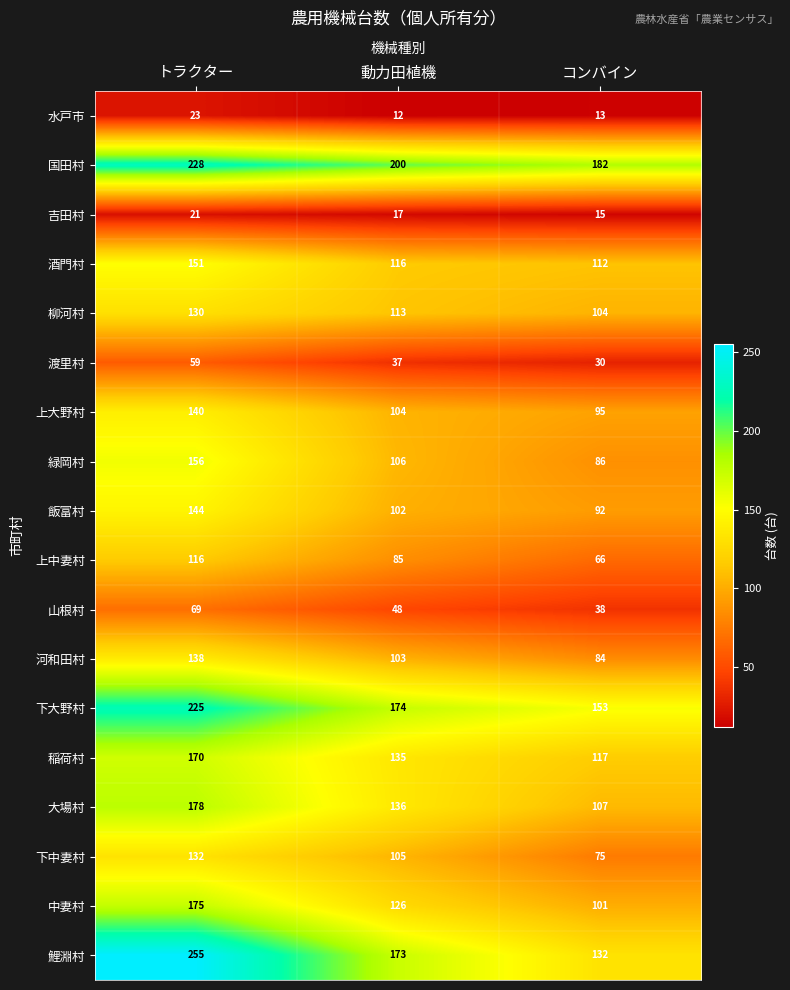

Rank the series by their maximum value, from highest to lowest.

鯉淵村, 国田村, 下大野村, 大場村, 中妻村, 稲荷村, 緑岡村, 酒門村, 飯富村, 上大野村, 河和田村, 下中妻村, 柳河村, 上中妻村, 山根村, 渡里村, 水戸市, 吉田村